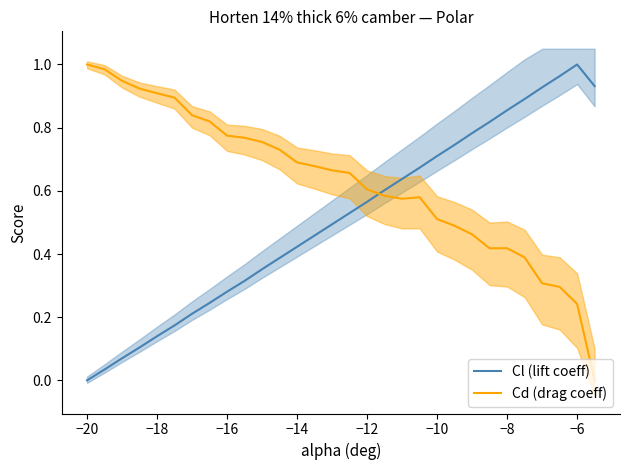

Which series ends up on top after the final intersection of Cl (lift coeff) and Cd (drag coeff)?

Cl (lift coeff)